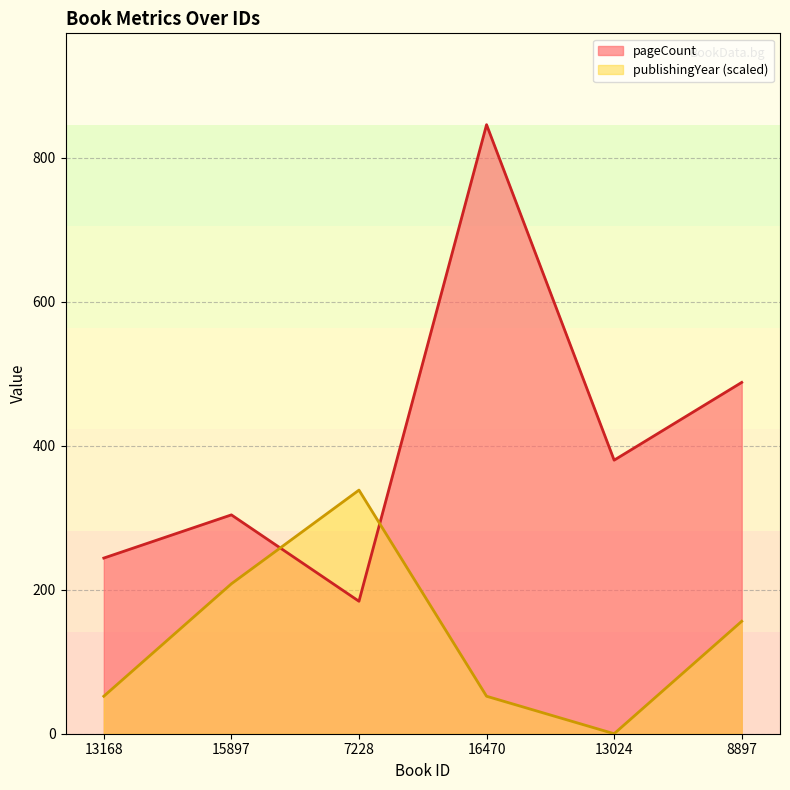

What is the average value of the publishingYear series?

134.5